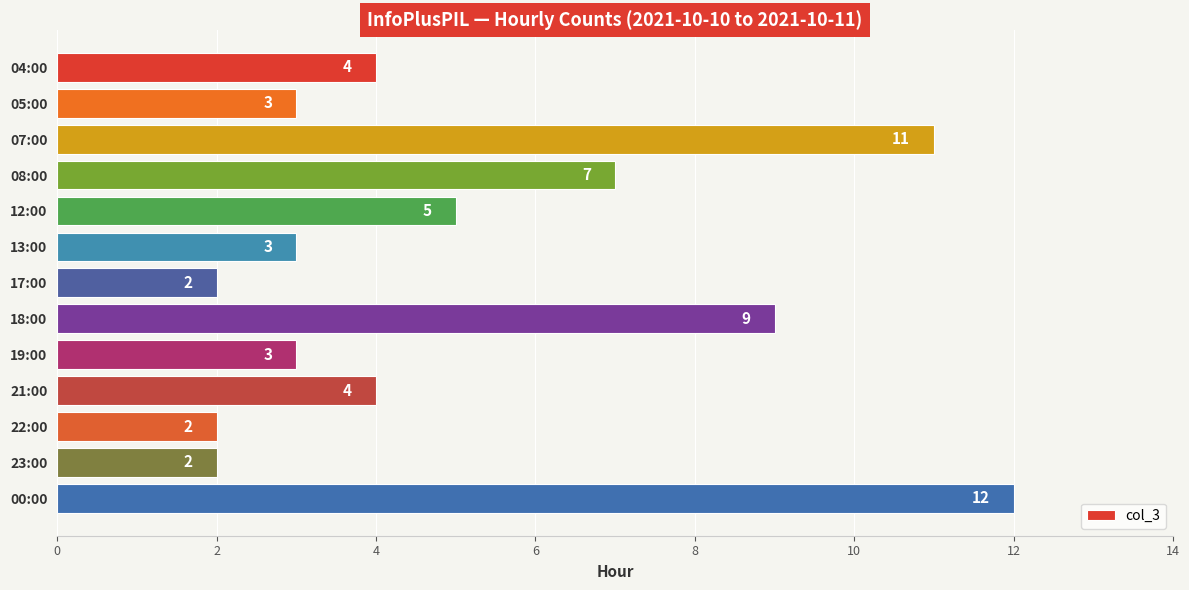

The chart shows a value of 3 at 08:00. True or false?

False